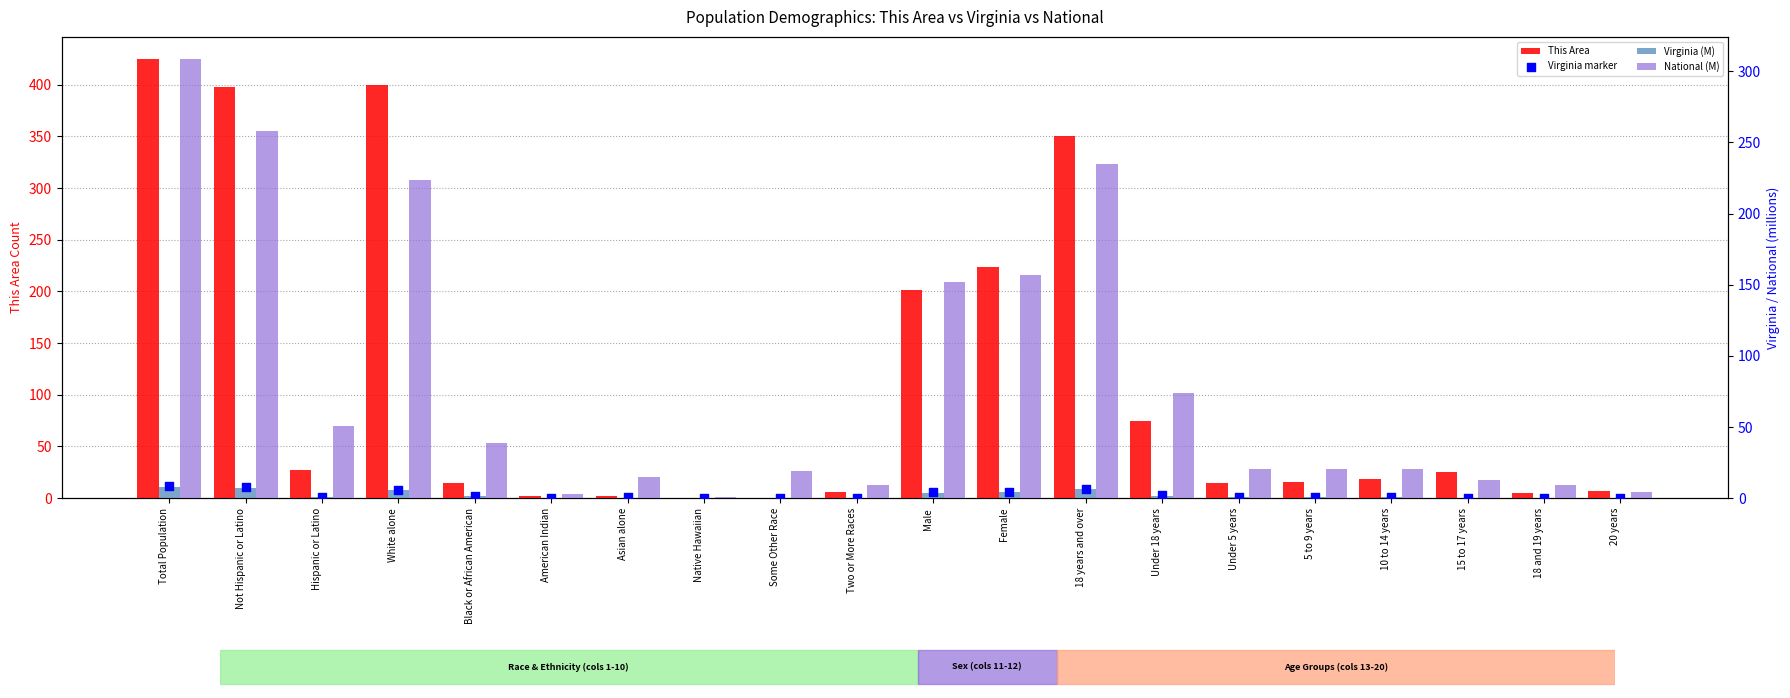

Which series contains the lowest Y value?

This Area